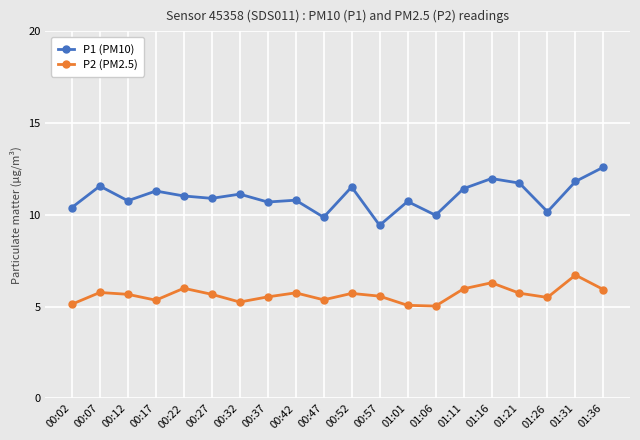

At 01:21, list the series in order from smallest to largest.

P2 (PM2.5), P1 (PM10)